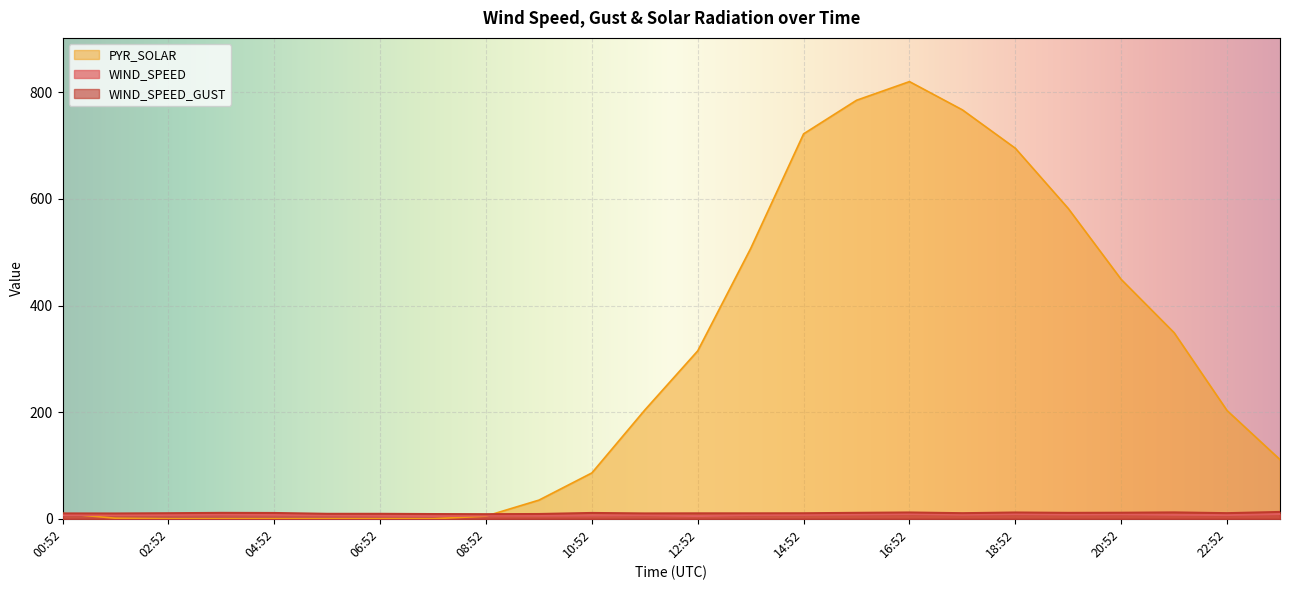

What is the total value across all series at 23:52?

132.8